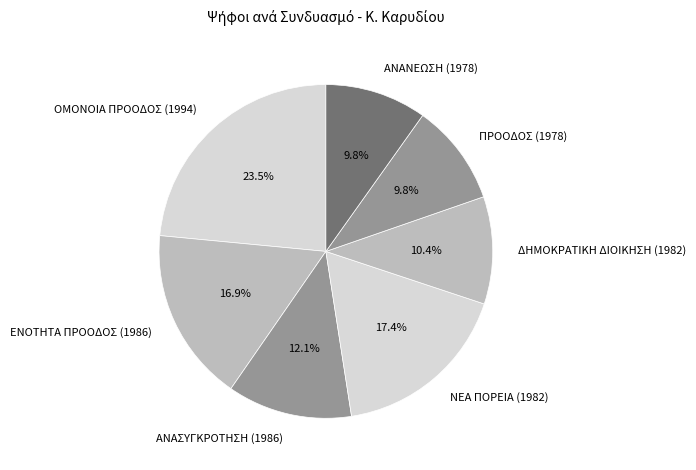

How much of the chart is everything except ΑΝΑΝΕΩΣΗ (1978)?

90.2%